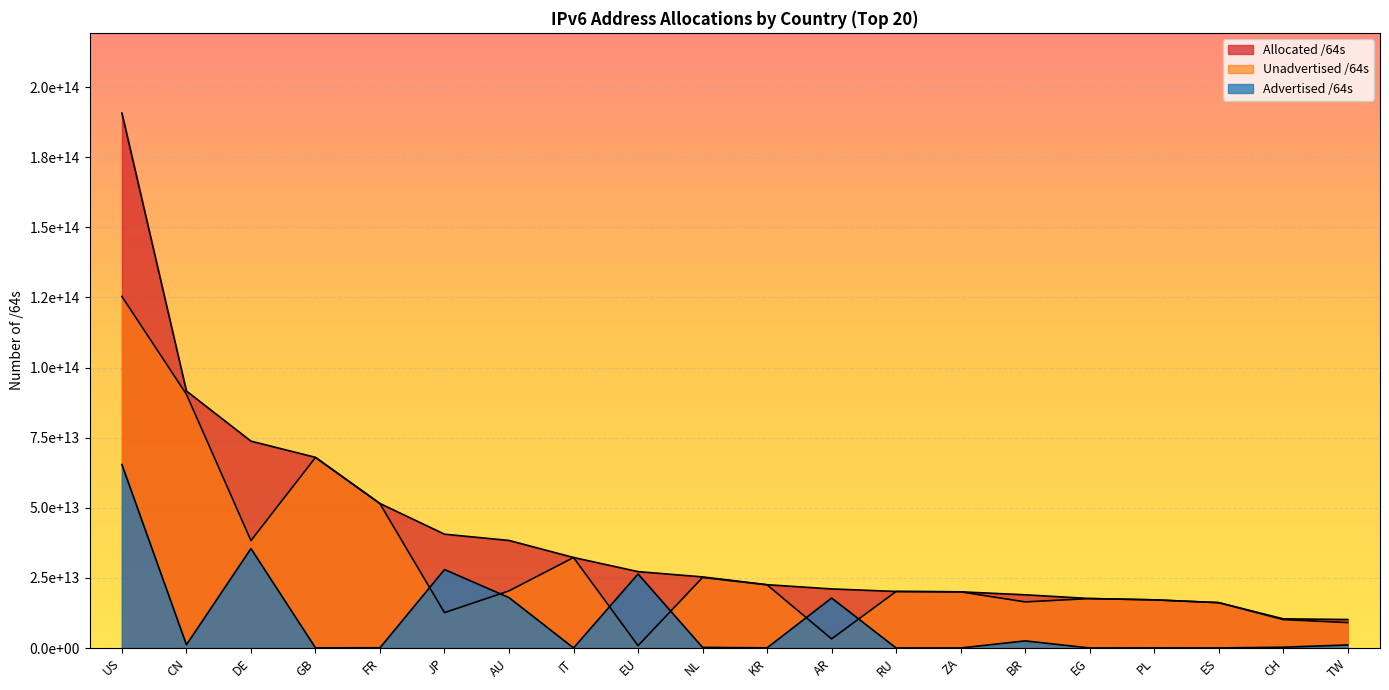

Reading right to left, transcribe all the data shown in this chart.

Advertised /64s: 1092565991424	274878103552	12884901888	34896805888	8589934592	2533853298688	12952010752	4295884800	17812841889792	51288408064	219044249600	26396869197824	21474902016	17966504935424	27979314757632	79993831424	60130263040	35454956273664	1153668481024	65396785414144
Unadvertised /64s: 9060737155072	10123246370816	16161963245568	17149278814208	17626545913856	16437677981696	20018783059968	20156295872512	3249848057856	22518765060097	25129871671296	837519212544	32250910474240	20374733455360	12604379037697	51438144913408	67916328337408	38302544887808	90475165581312	125330975817728
Allocated /64s: 10153303146496	10398124474368	16174848147456	17184175620096	17635135848448	18971531280384	20031735070720	20160591757312	21062689947648	22570053468161	25348915920896	27234388410368	32272385376256	38341238390784	40583693795329	51518138744832	67976458600448	73757501161472	91628834062336	190727761231872